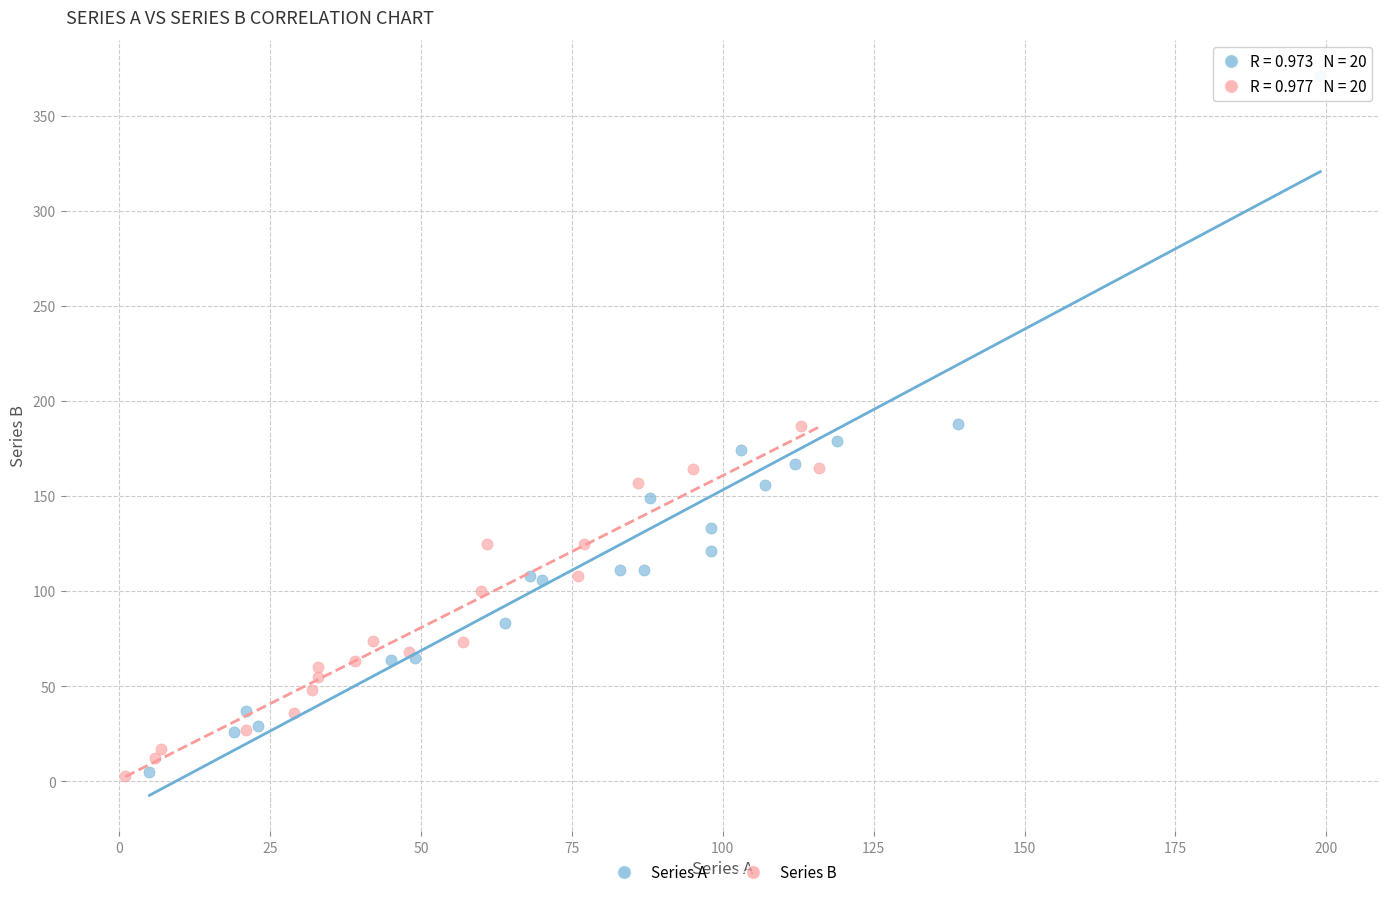

Which series has the widest spread of Y values?

Series A